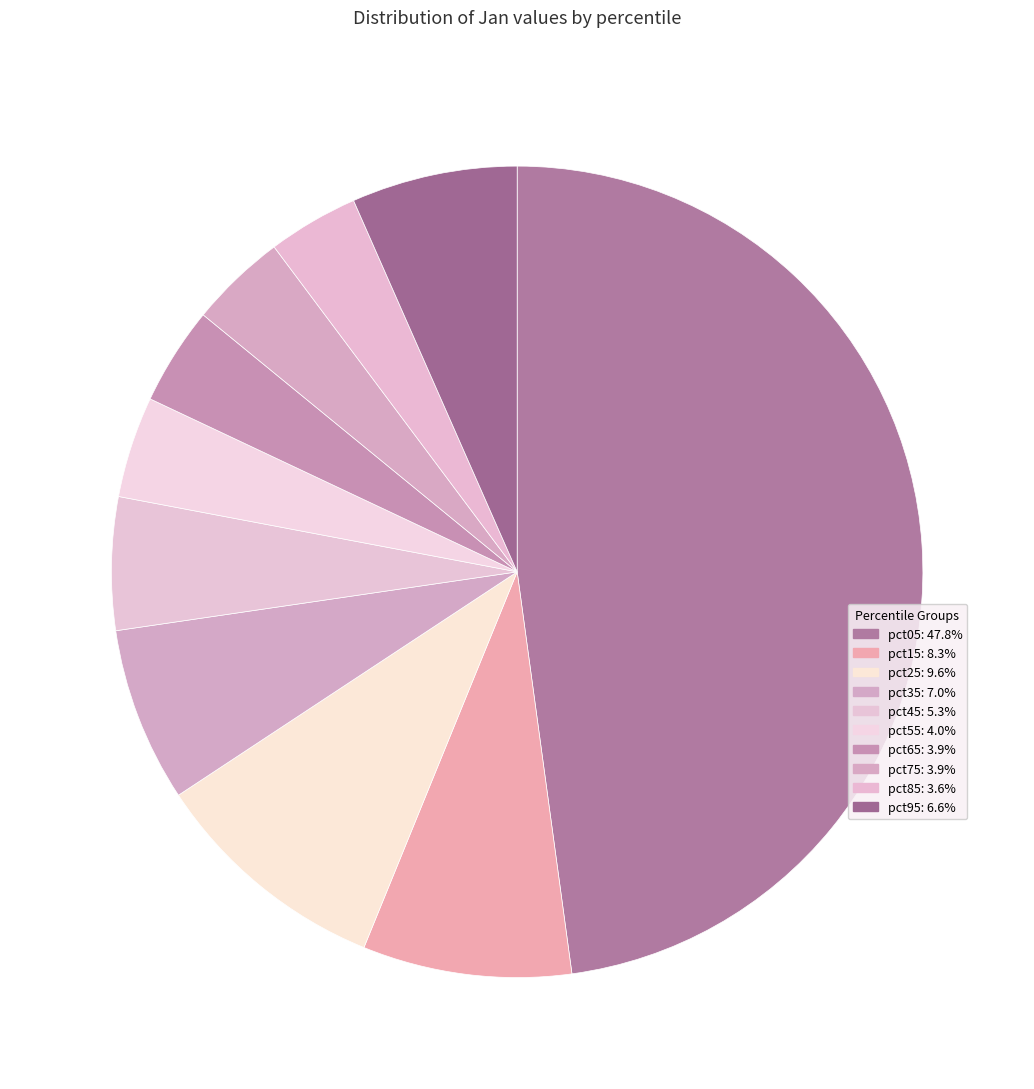

Is there any slice that represents more than half of the pie?

No